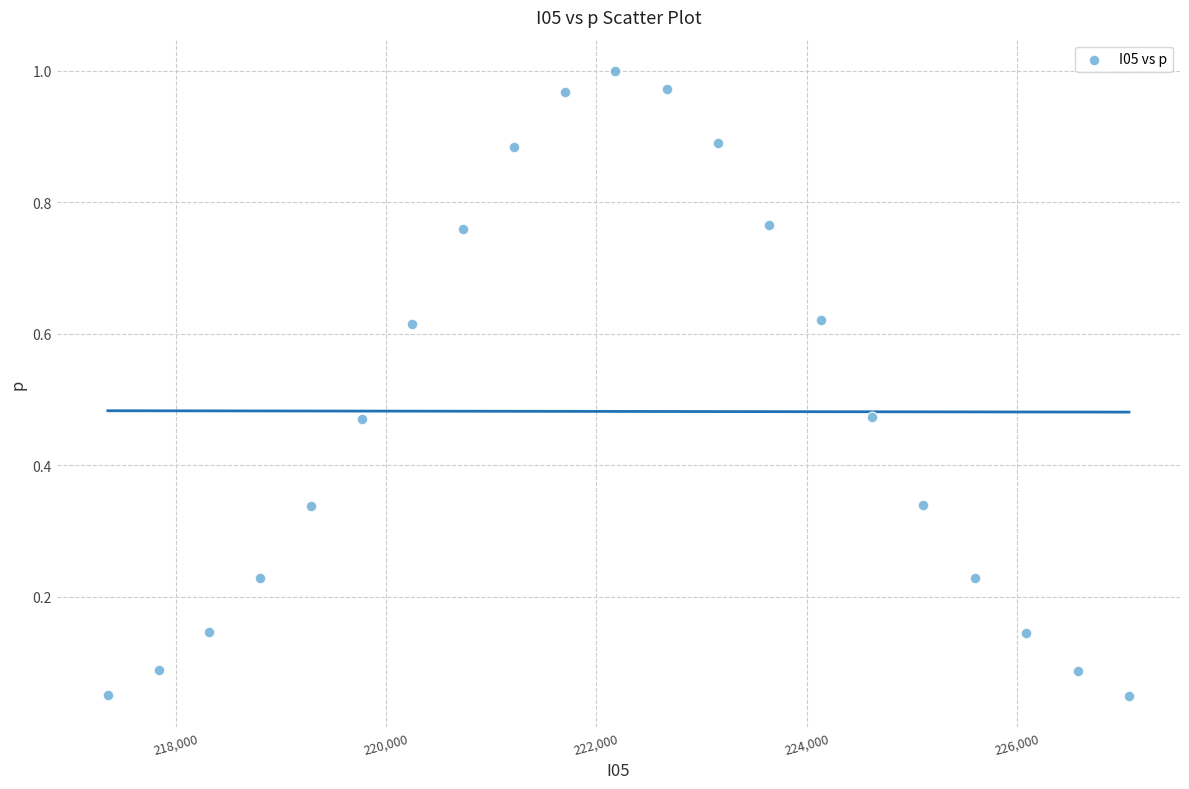

What is the range of X values (max minus min)?

9715.6